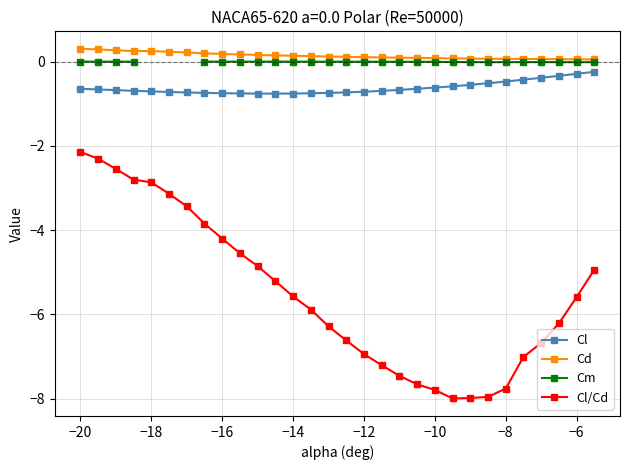

True or false: Cl/Cd and Cd intersect in this chart.

False